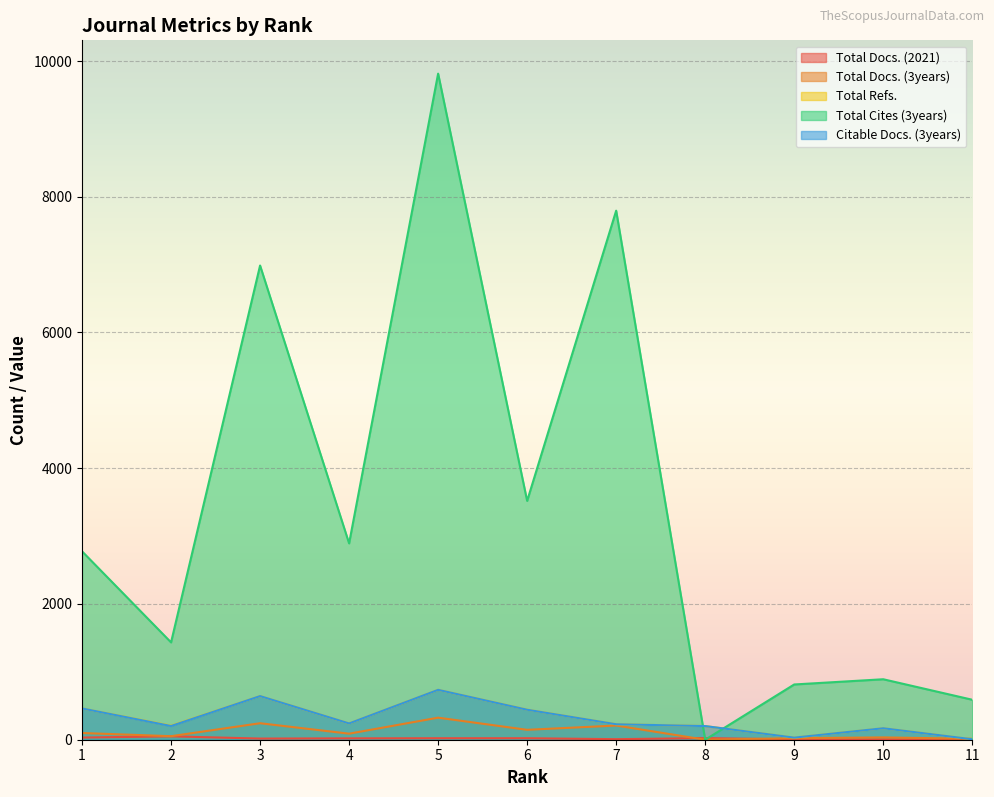

Which category has the highest value across all series?

5